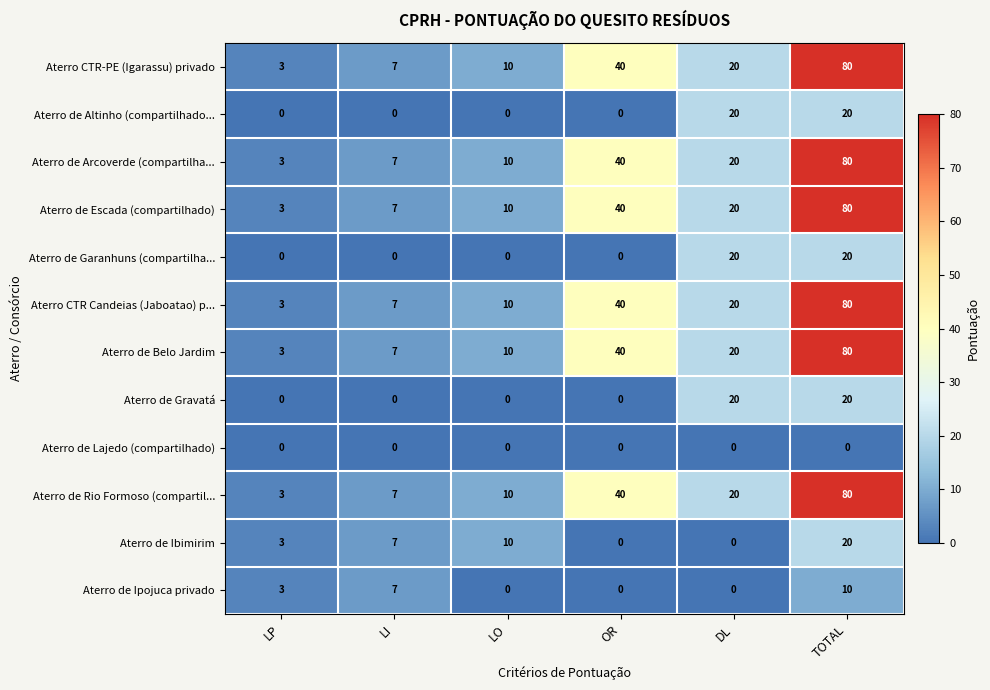

What is the spread (max minus min) of values at LP?

3